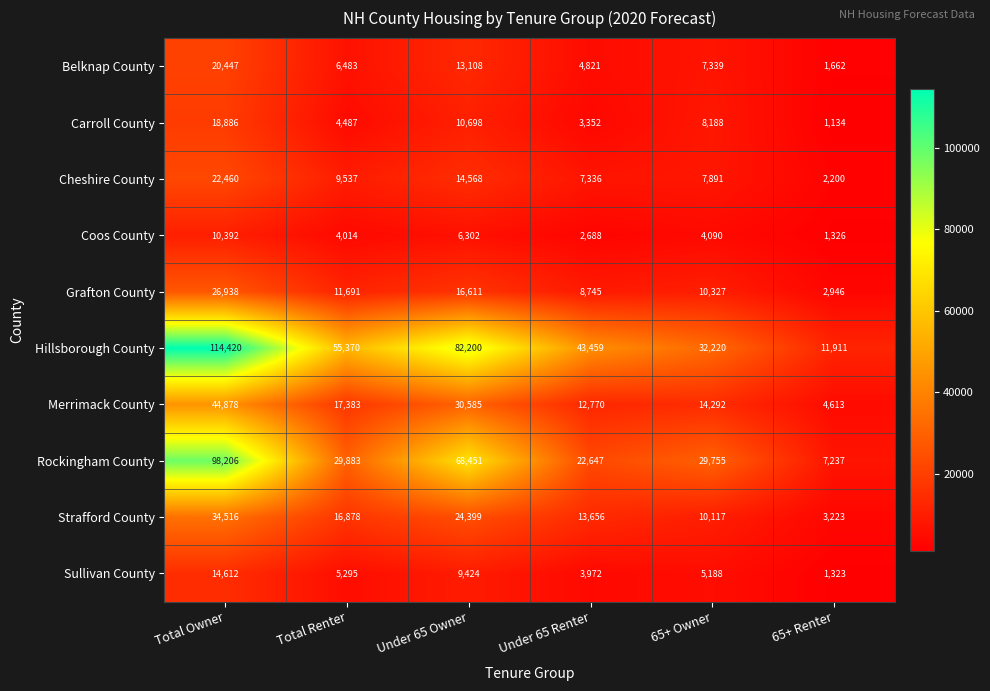

Which series changed the most between Total Renter and Under 65 Renter?

Hillsborough County